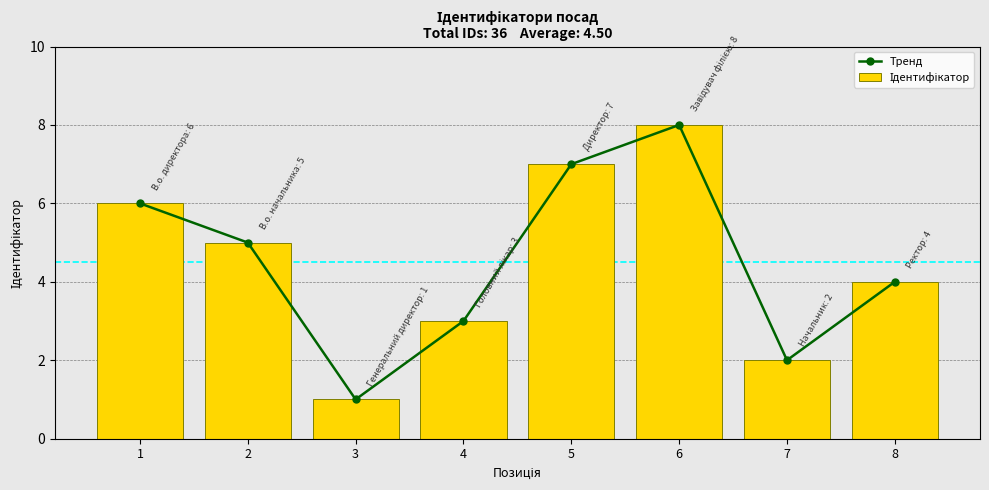

What is the value of the Тренд bar at the 1st from the left?

6